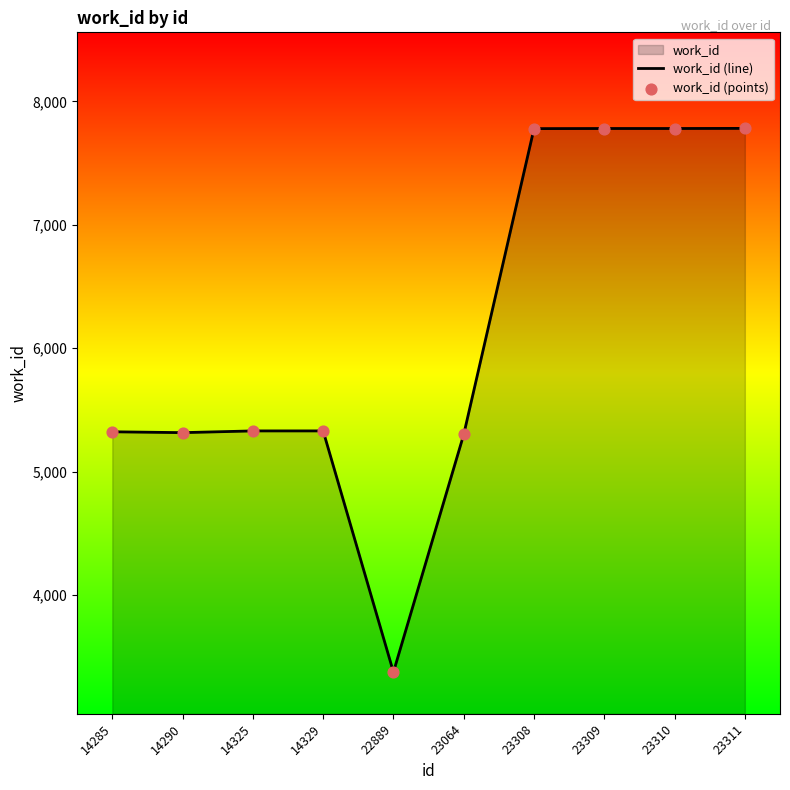

What is the total value across all series at 23310?

15560